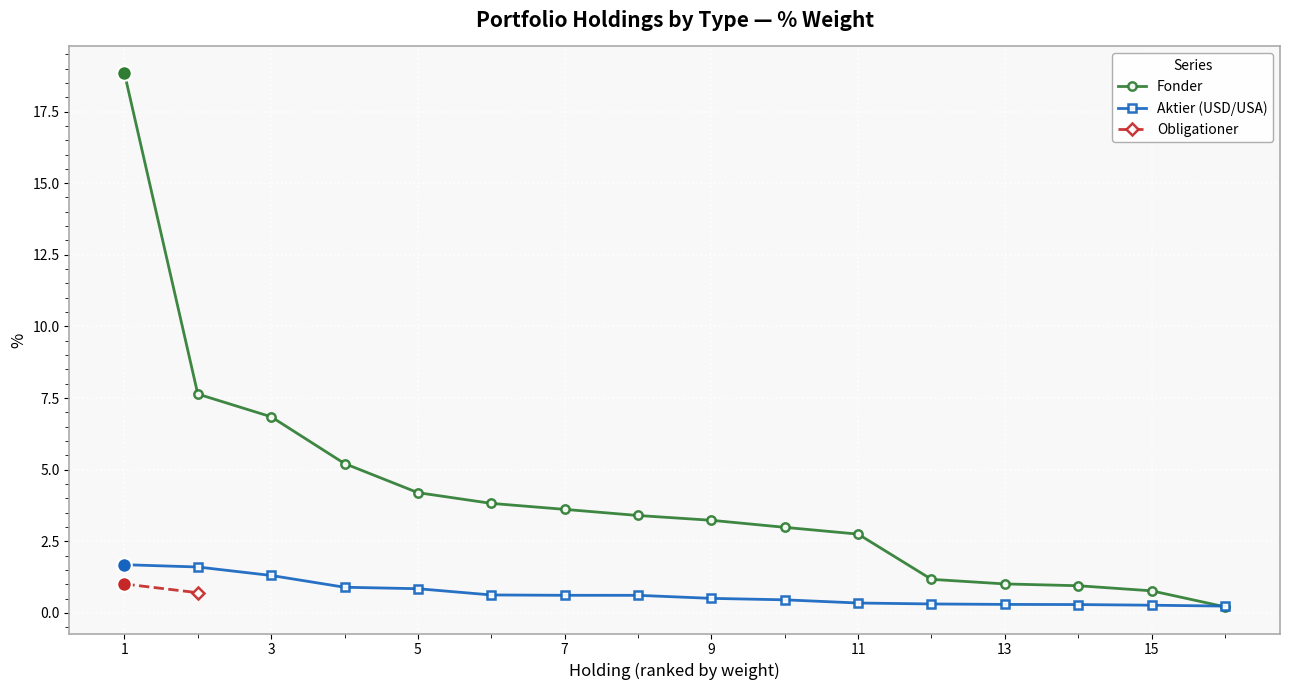

Which series contains the lowest Y value?

Fonder